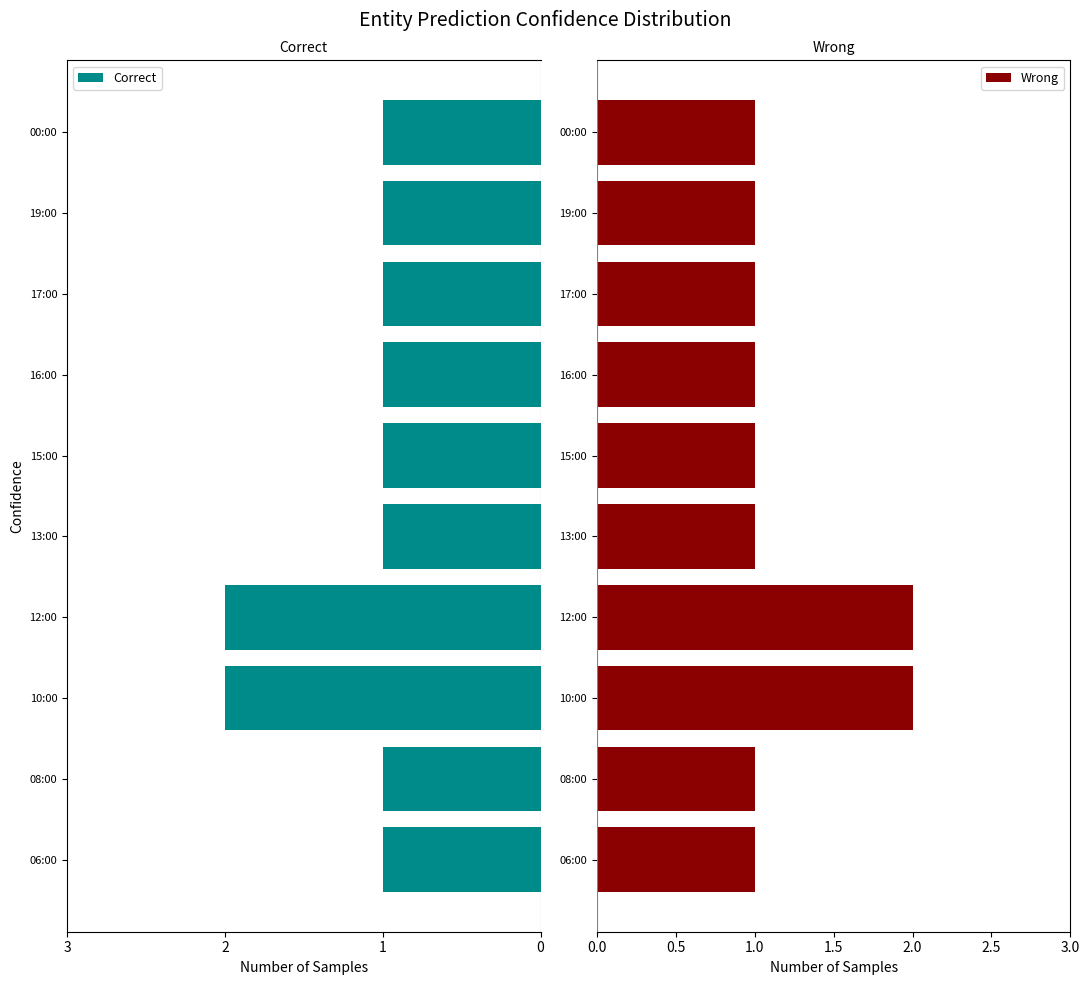

The value of Wrong at 16:00 is 1. True or false?

True